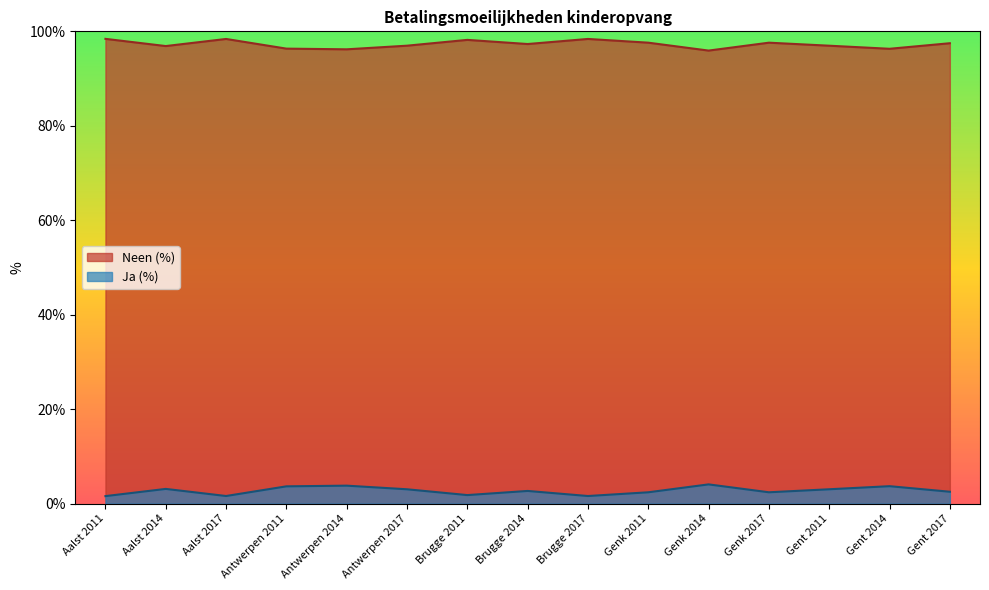

Between Aalst 2017 and Gent 2014, which is larger?

Aalst 2017